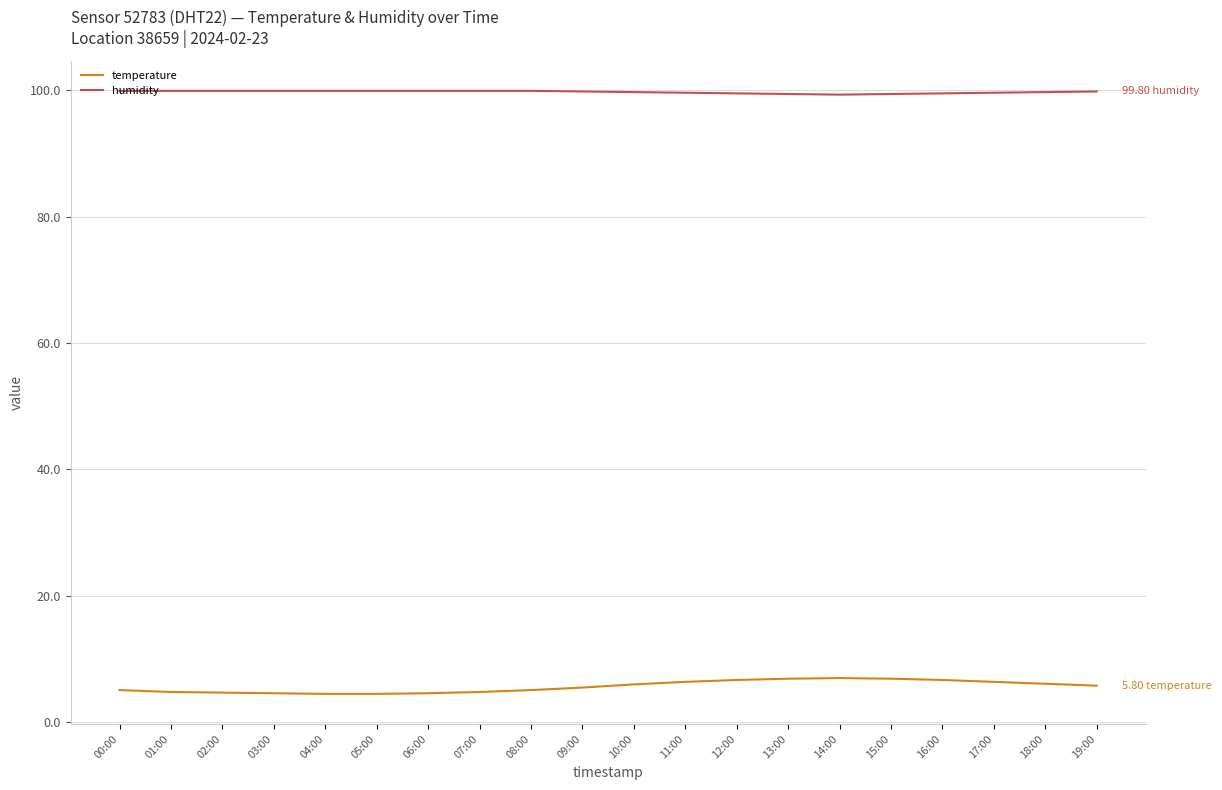

Does the chart display data point markers on the line(s)?

No